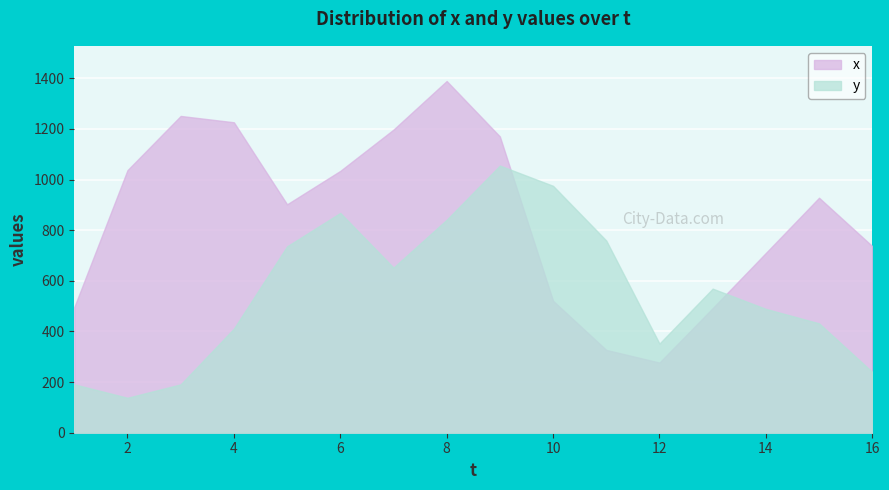

The value of y at 13 is 569. True or false?

True